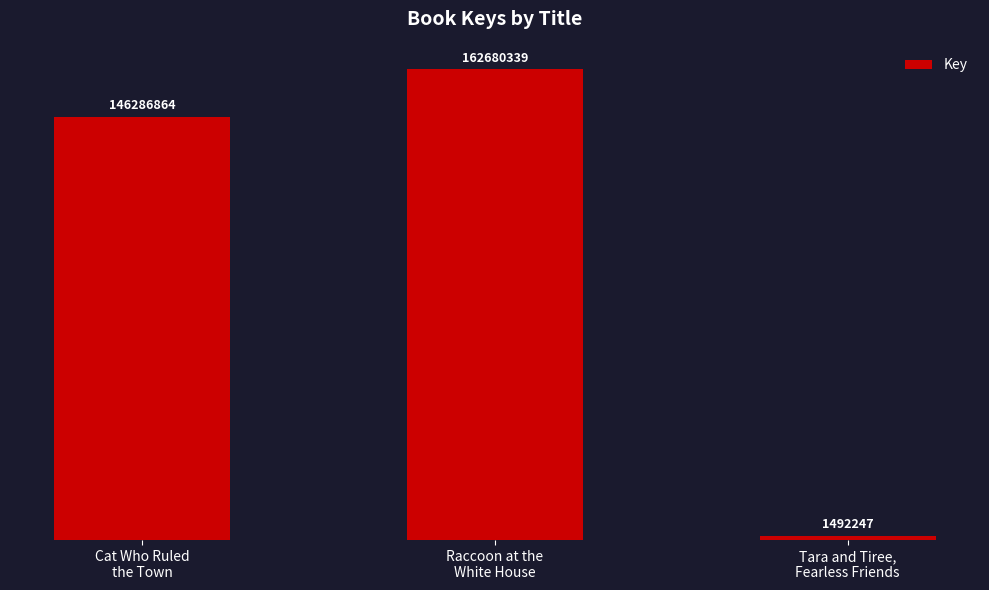

Does the chart contain any negative values?

No